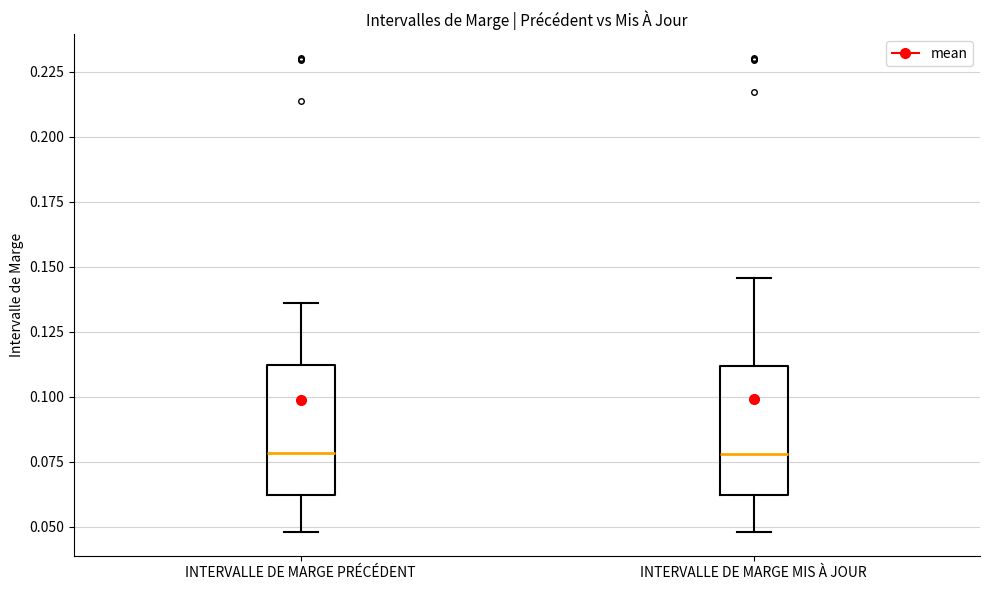

Reading left to right, read every box against the y-axis: the position of its median line, the range the box covers, and the ends of its whiskers. The values are not printed on the chart, so give them approximately, as read against the axis.

INTERVALLE DE MARGE PRÉCÉDENT: median 0.080, box 0.060 to 0.110, whiskers 0.050 to 0.135
INTERVALLE DE MARGE MIS À JOUR: median 0.080, box 0.060 to 0.110, whiskers 0.050 to 0.145